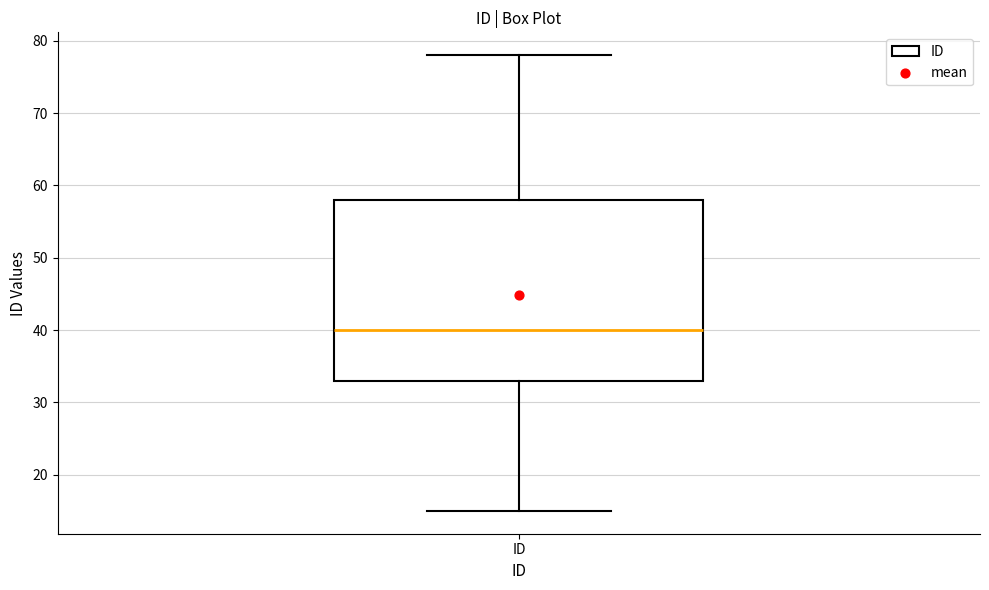

Where does the upper whisker of the box for ID end on the y-axis? The values are not printed on the chart, so give them approximately, as read against the axis.

78